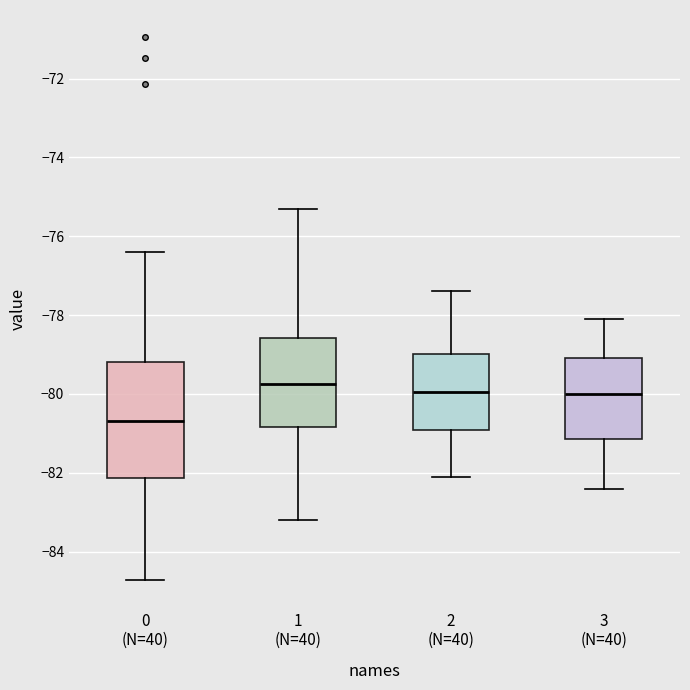

Which box is the tallest, from its lower edge to its upper edge?

0 (N=40)